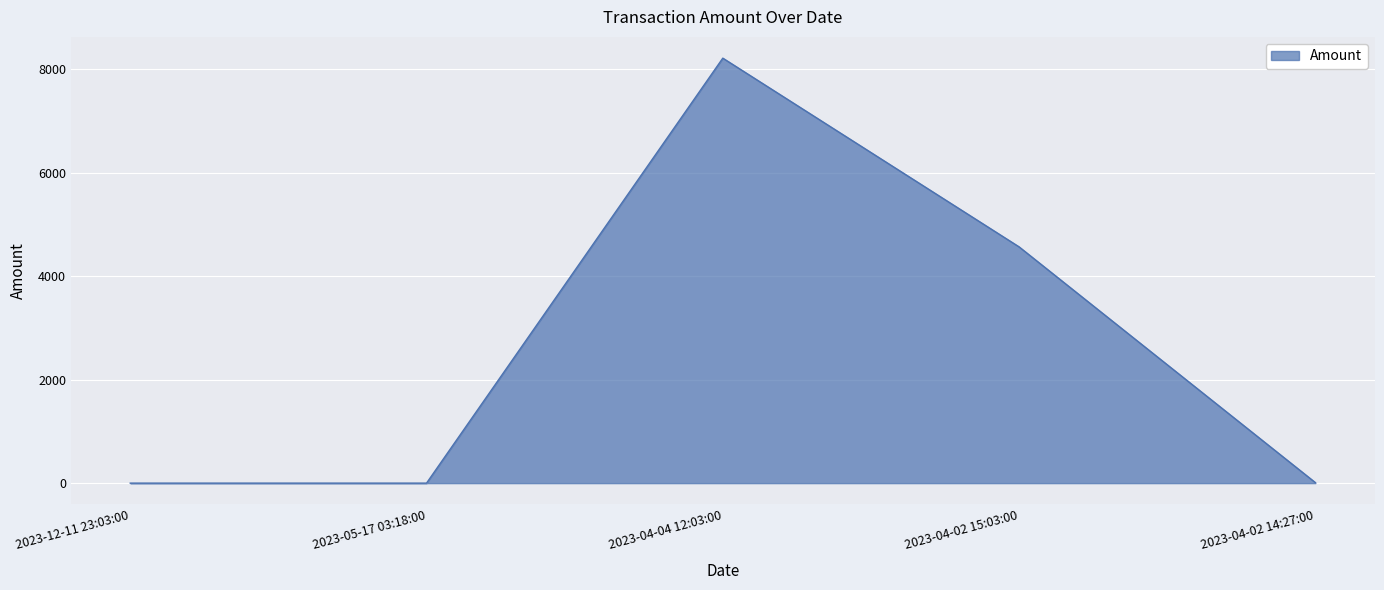

Is it true that the value at 2023-05-17 03:18:00 is 0.0?

True